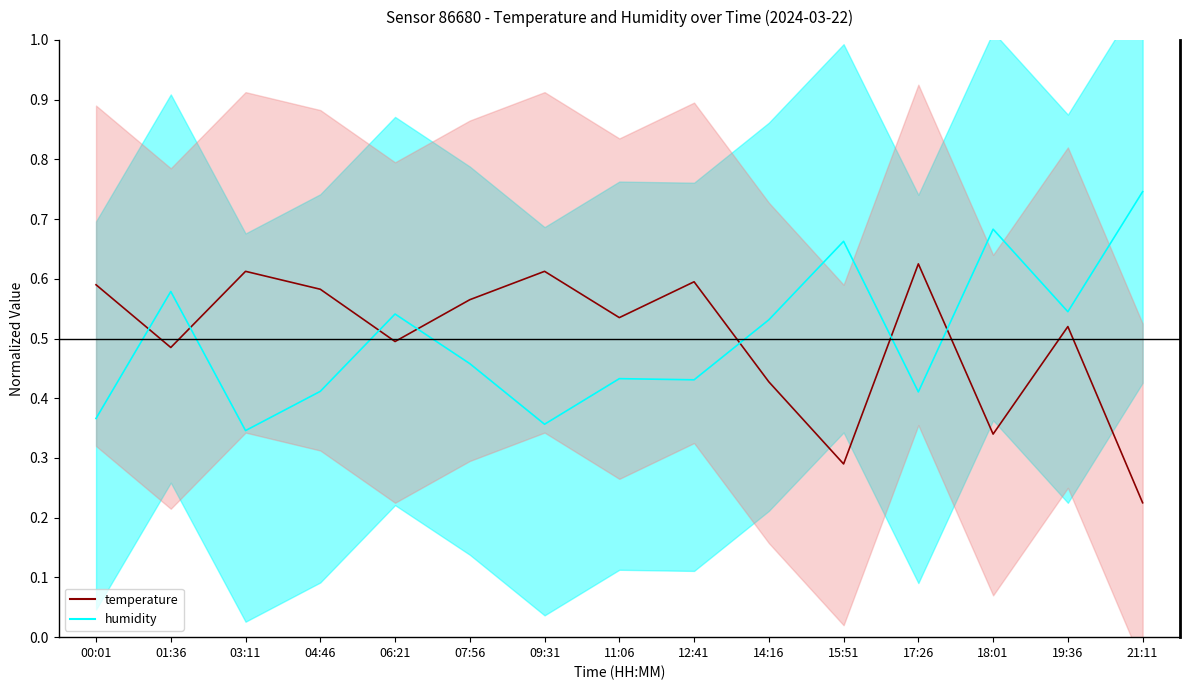

True or false: temperature has more than 0 points higher than both neighbors.

True